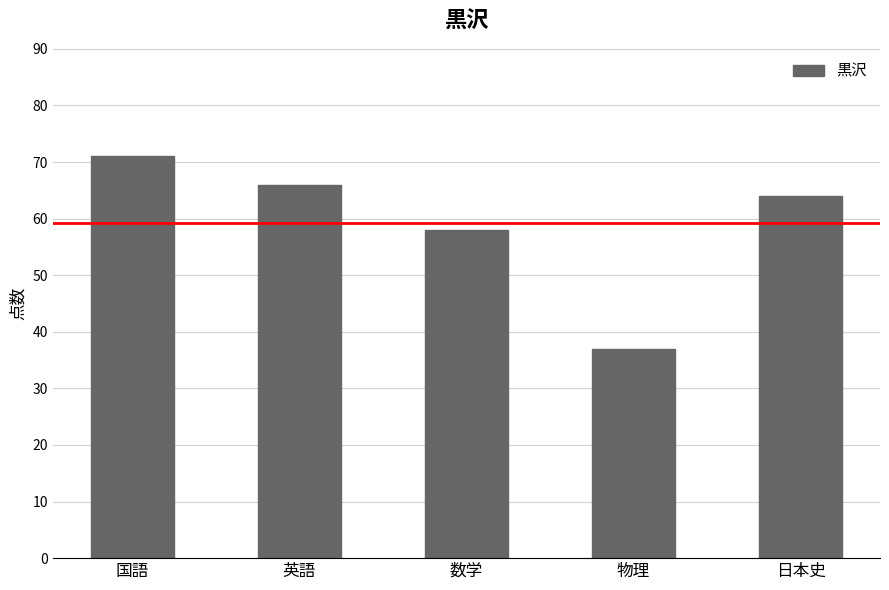

Is it true that the value at 日本史 is 64?

True